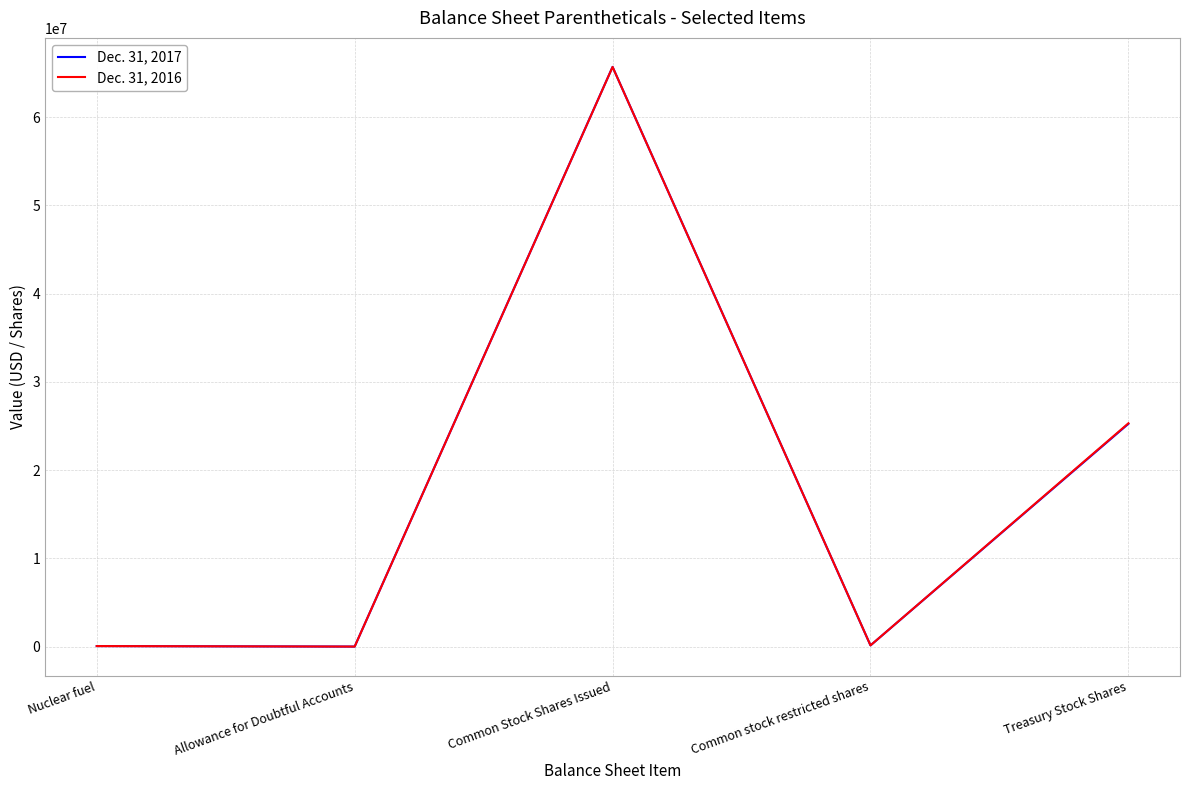

At which category is the sum across all series the highest?

Common Stock Shares Issued